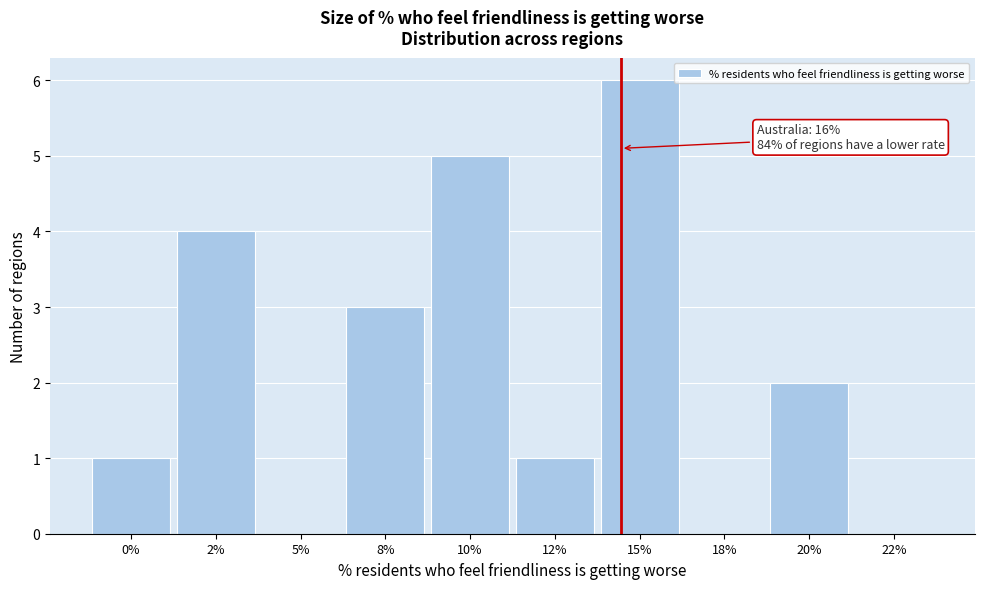

Reading left to right, what are all the values shown in this chart?

0%=1	2%=4	5%=0	8%=3	10%=5	12%=1	15%=6	18%=0	20%=2	22%=0